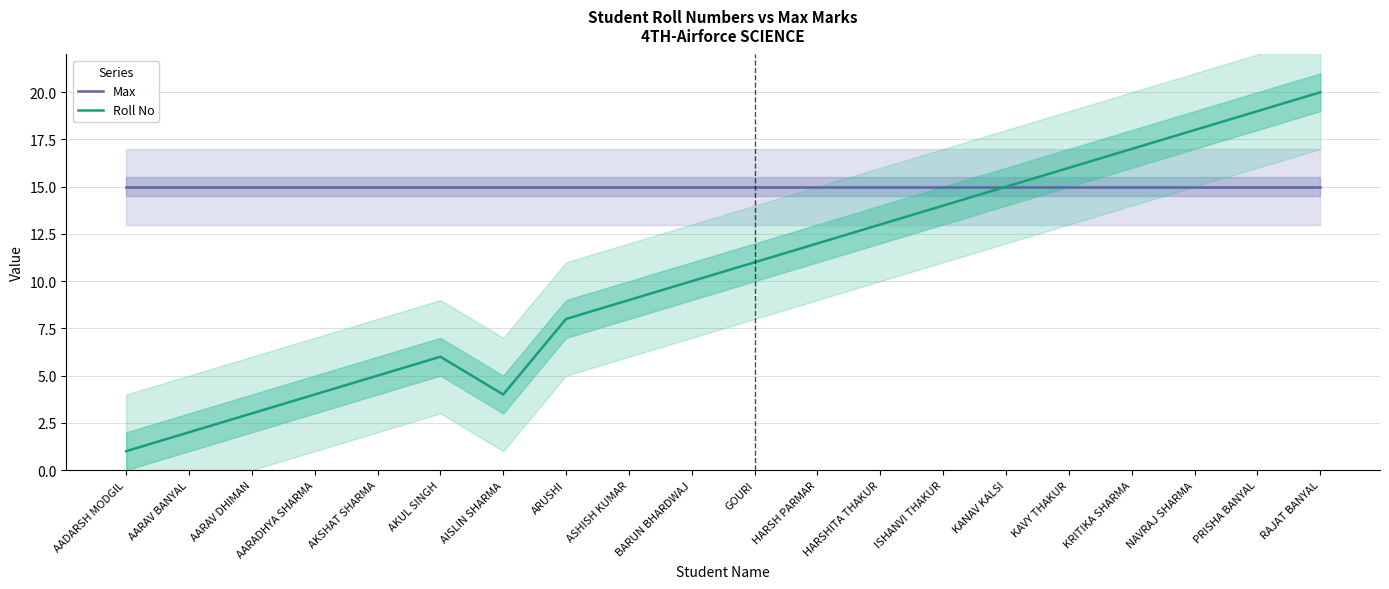

Is the value of Roll No at KRITIKA SHARMA greater than the value of Max at GOURI?

Yes